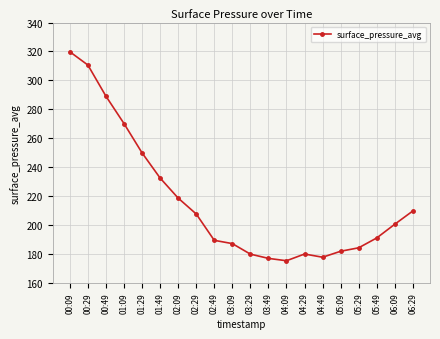

What is the difference between the maximum and minimum values?

144.6